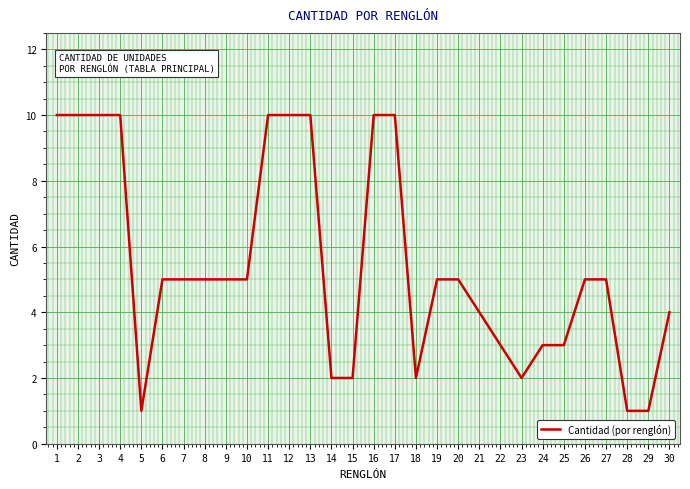

Between 28 and 7, which is larger?

7